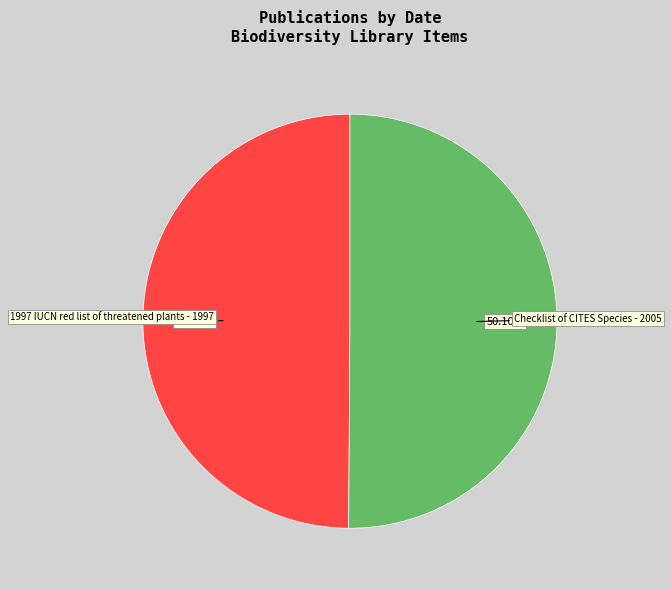

To the nearest percent, what is the average slice percentage?

50%